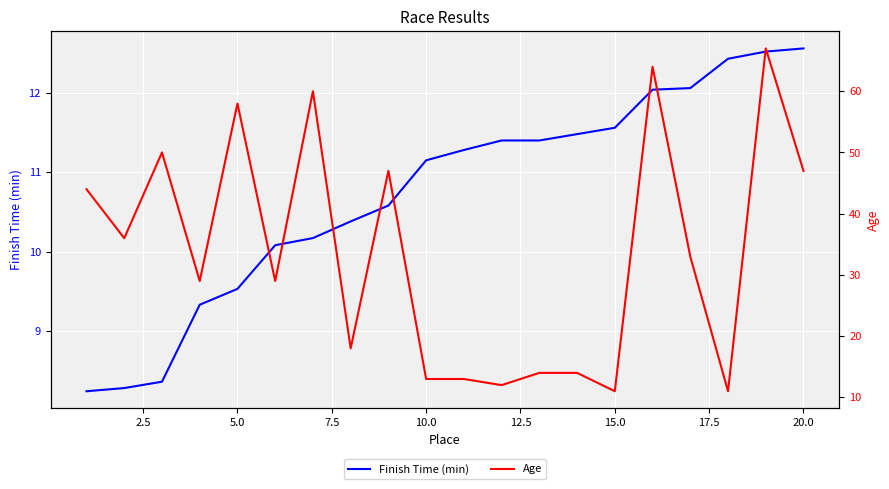

True or false: Finish Time (min) has a value of 2.8 at 20.0.

False